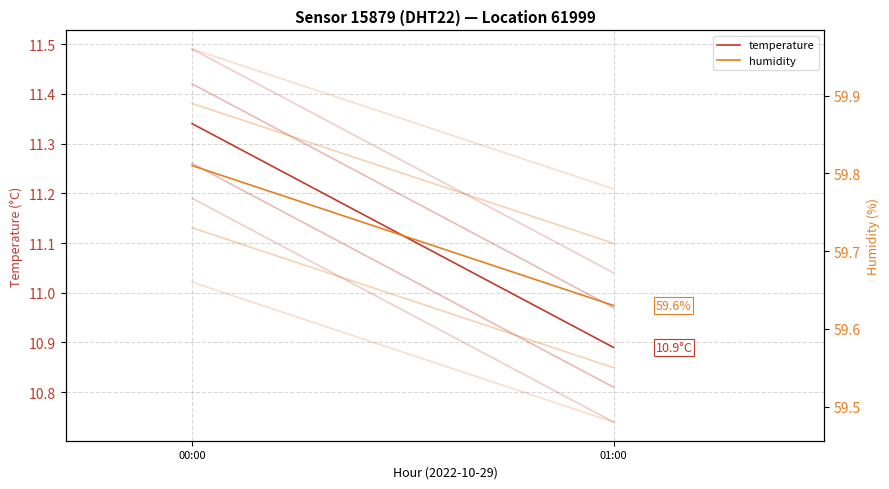

What position from the right is 01:00?

1